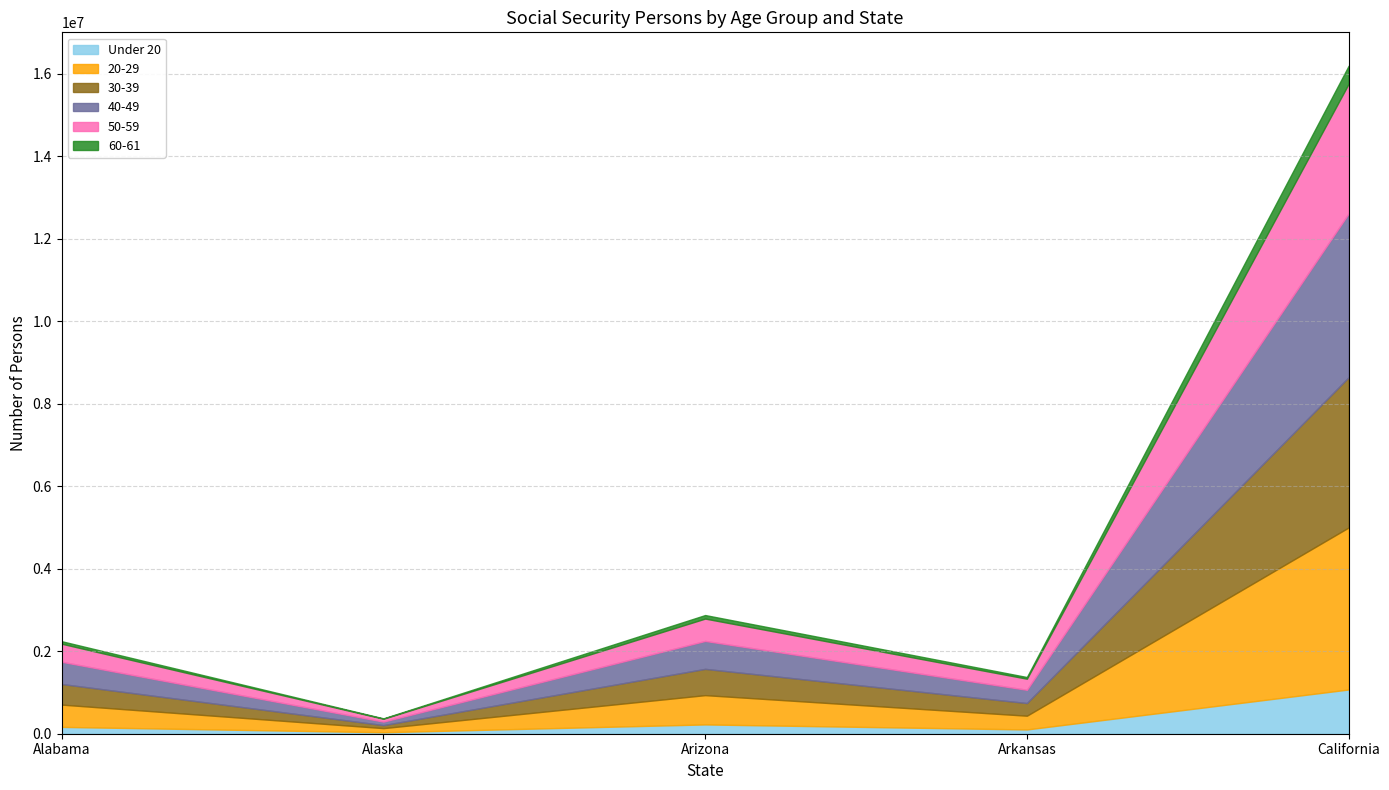

Which series changed the most between Alaska and Arkansas?

40-49